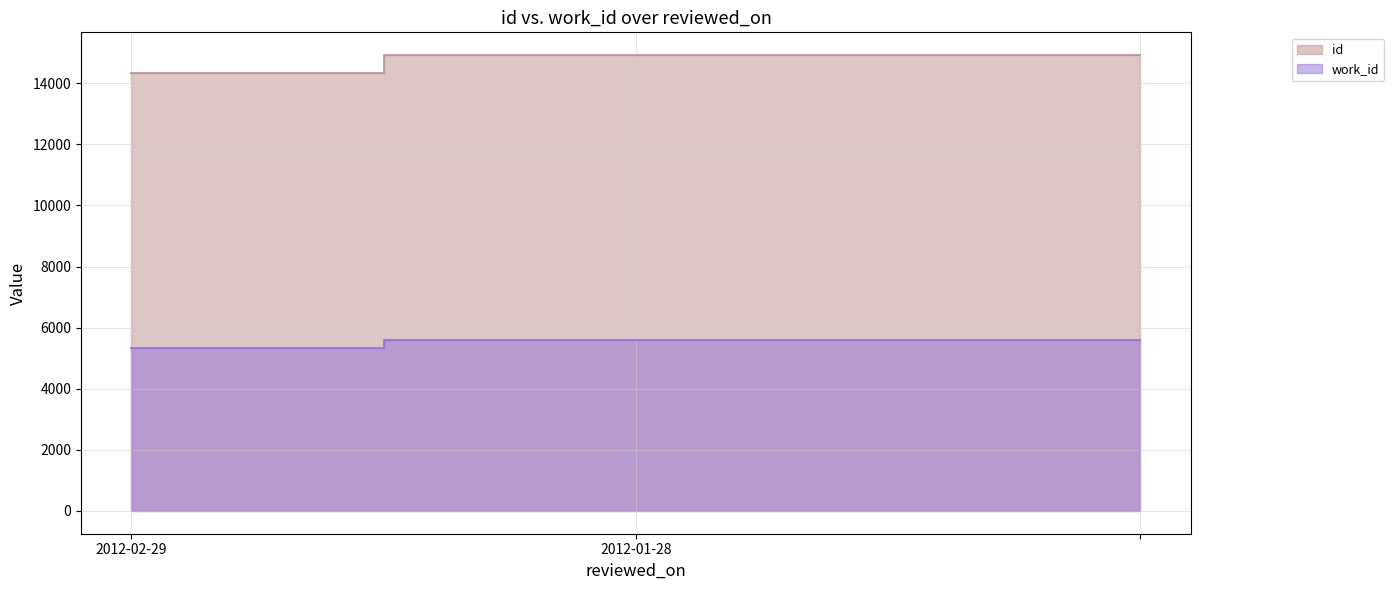

Is the value of id at  greater than the value of work_id at 2012-02-29?

Yes